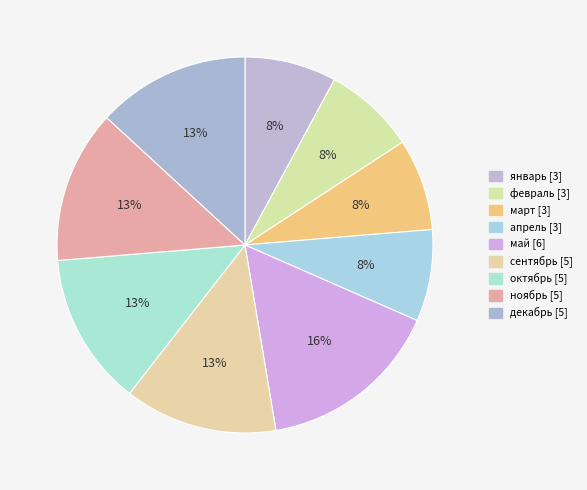

Approximately how many times larger is the value at декабрь compared to январь?

1.7